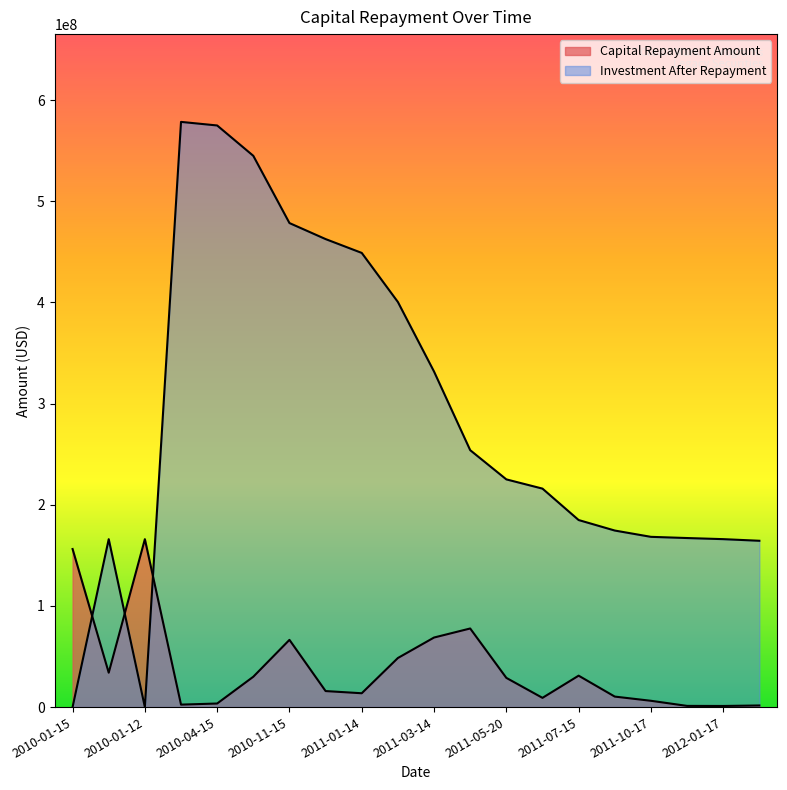

Which category has the highest value in the Investment After Repayment series?

2010-02-18